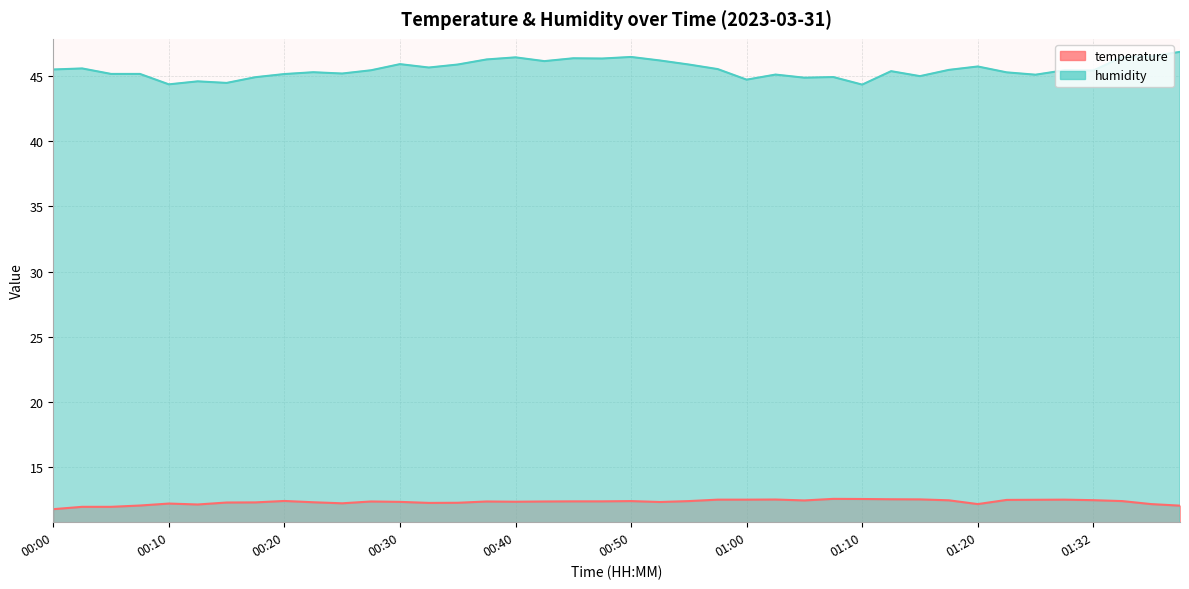

True or false: temperature and humidity intersect in this chart.

False